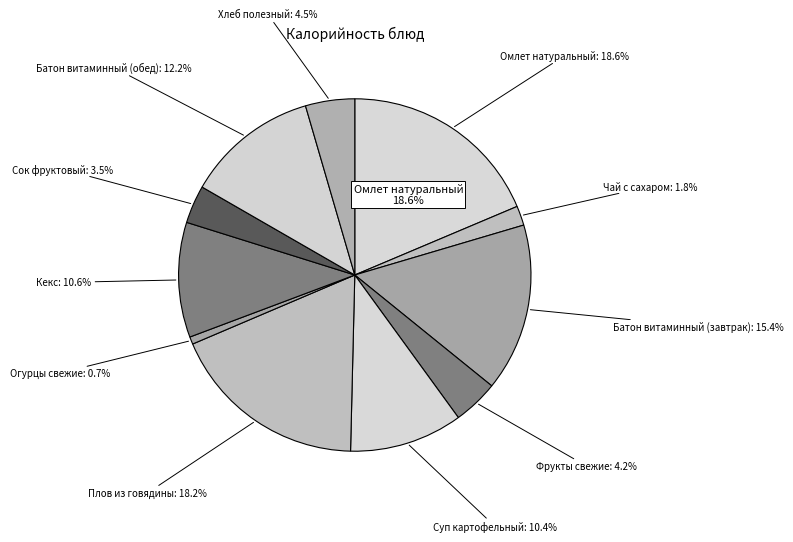

How many slices are in this pie chart?

11